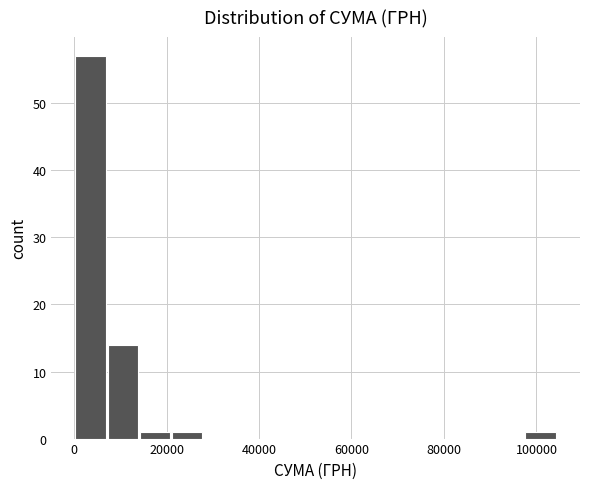

Around what value on the x-axis is the tallest bar? Give the approximate position of its centre, as read against the axis.

4000